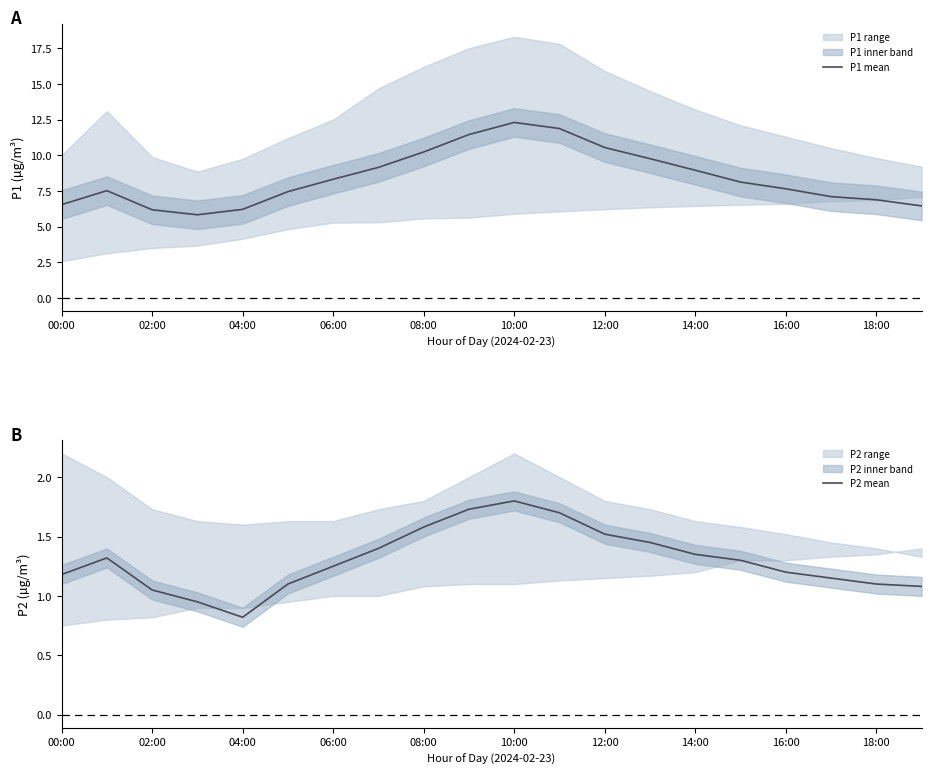

True or false: P1 mean has a value of 12.3 at 10:00.

True